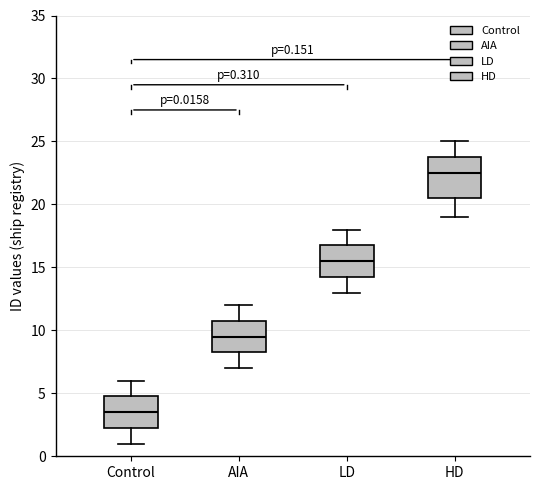

Comparing the boxes themselves (not the whiskers), which one is the tallest?

HD